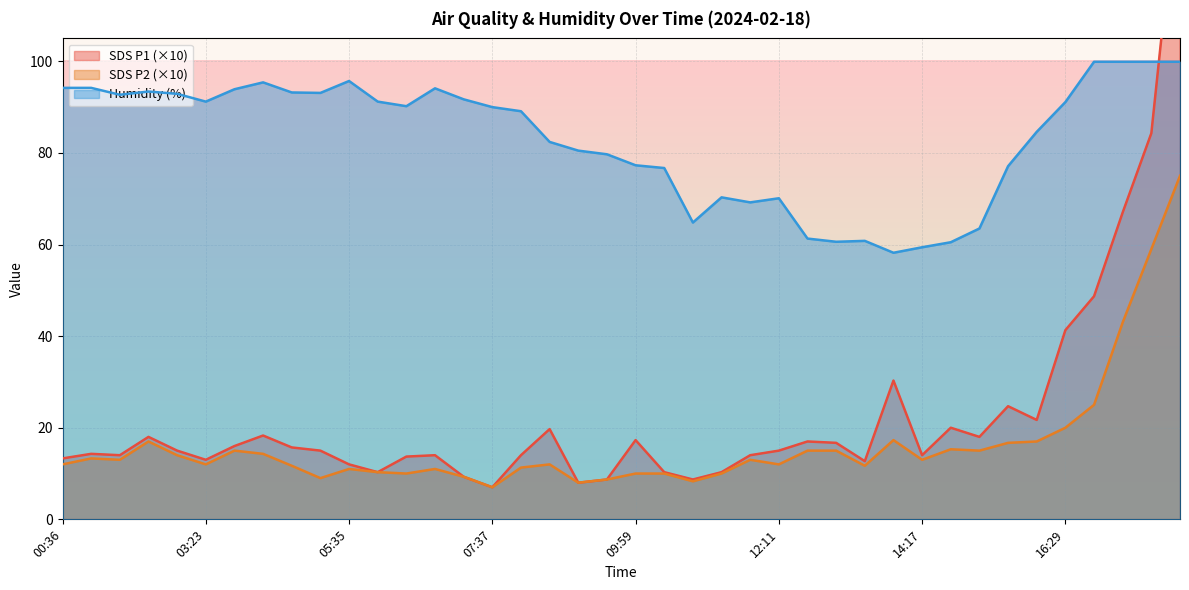

At 14:17, list the series in order from smallest to largest.

SDS_P2, SDS_P1, Humidity